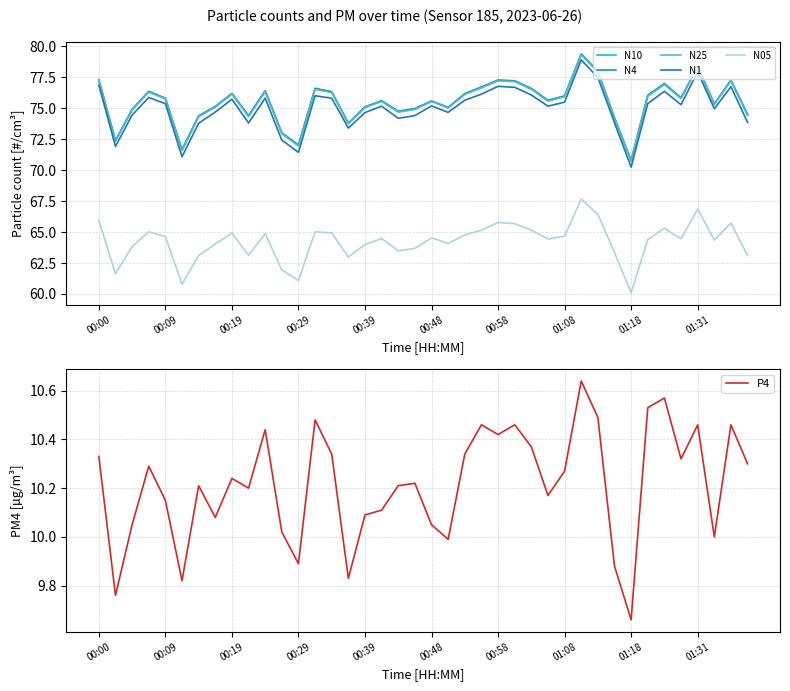

Does the chart have visible grid lines?

Yes